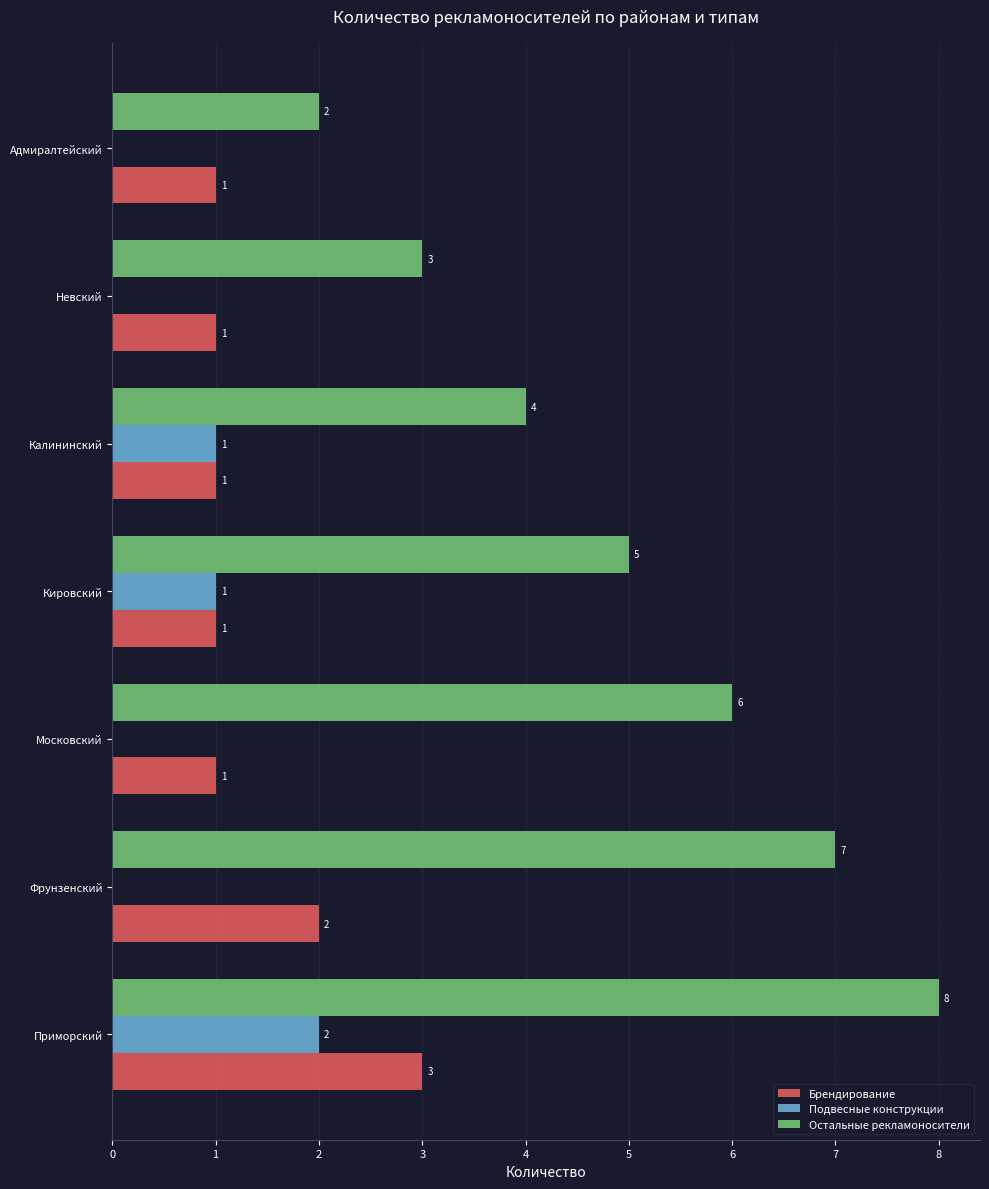

True or false: Подвесные конструкции has a value of 1 at Кировский.

True